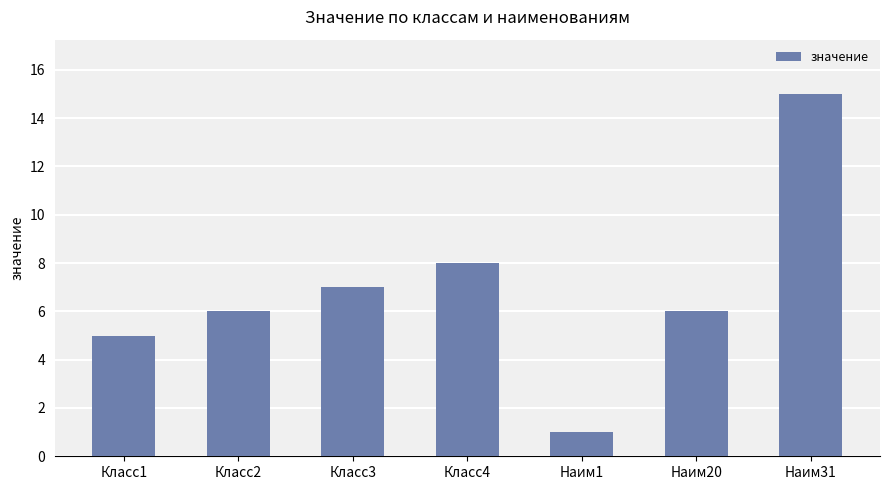

What is the approximate value at Класс2?

6